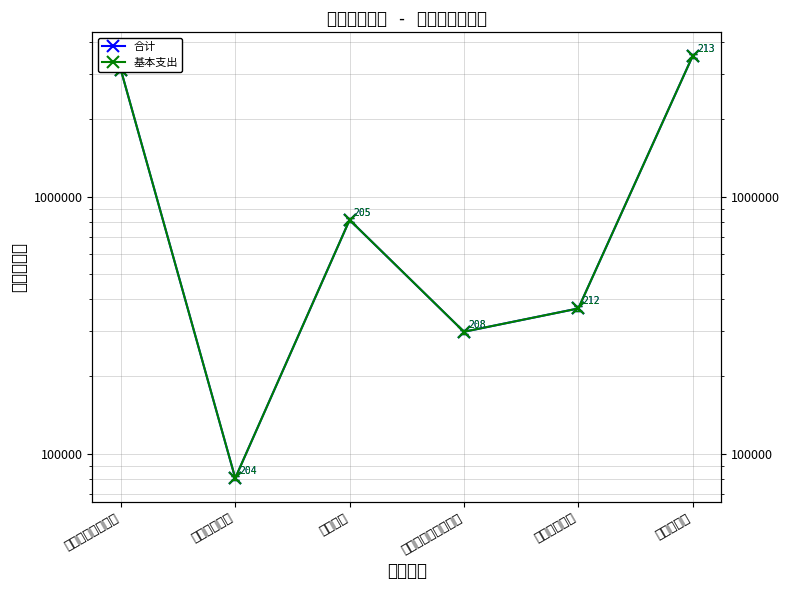

Is the value of 合计 at 城乡社区支出 greater than the value of 基本支出 at 一般公共服务支出?

No